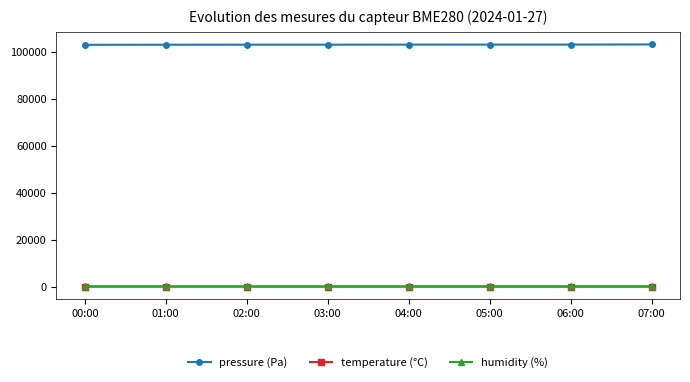

What is the label of the 8th point from the right?

00:00